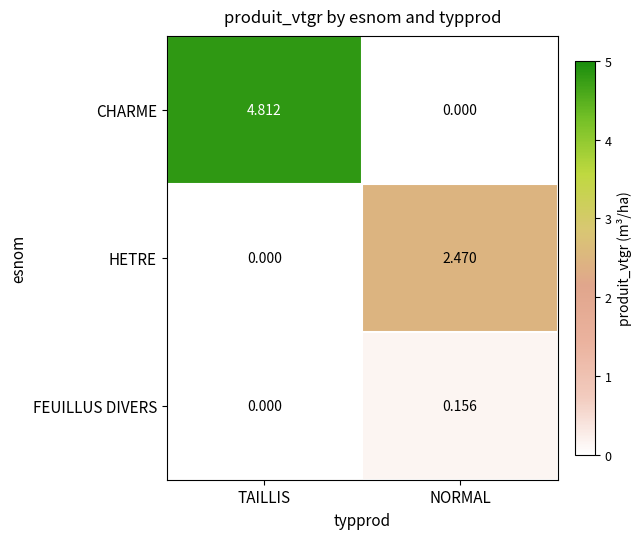

Which category has the lowest value in the CHARME series?

NORMAL